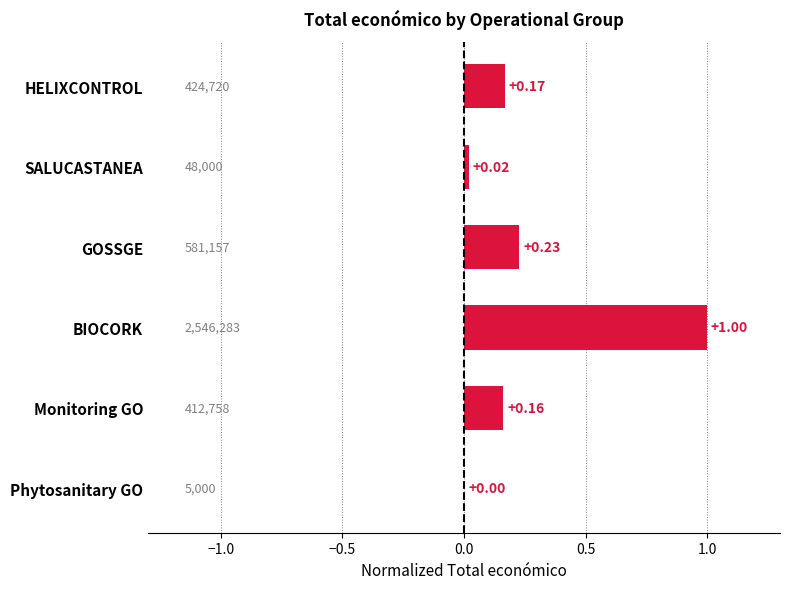

Between HELIXCONTROL and SALUCASTANEA, which is larger?

HELIXCONTROL